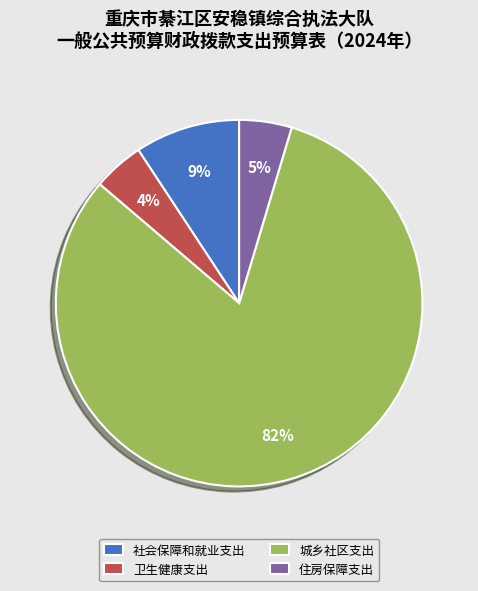

What is the largest slice in the pie chart?

城乡社区支出